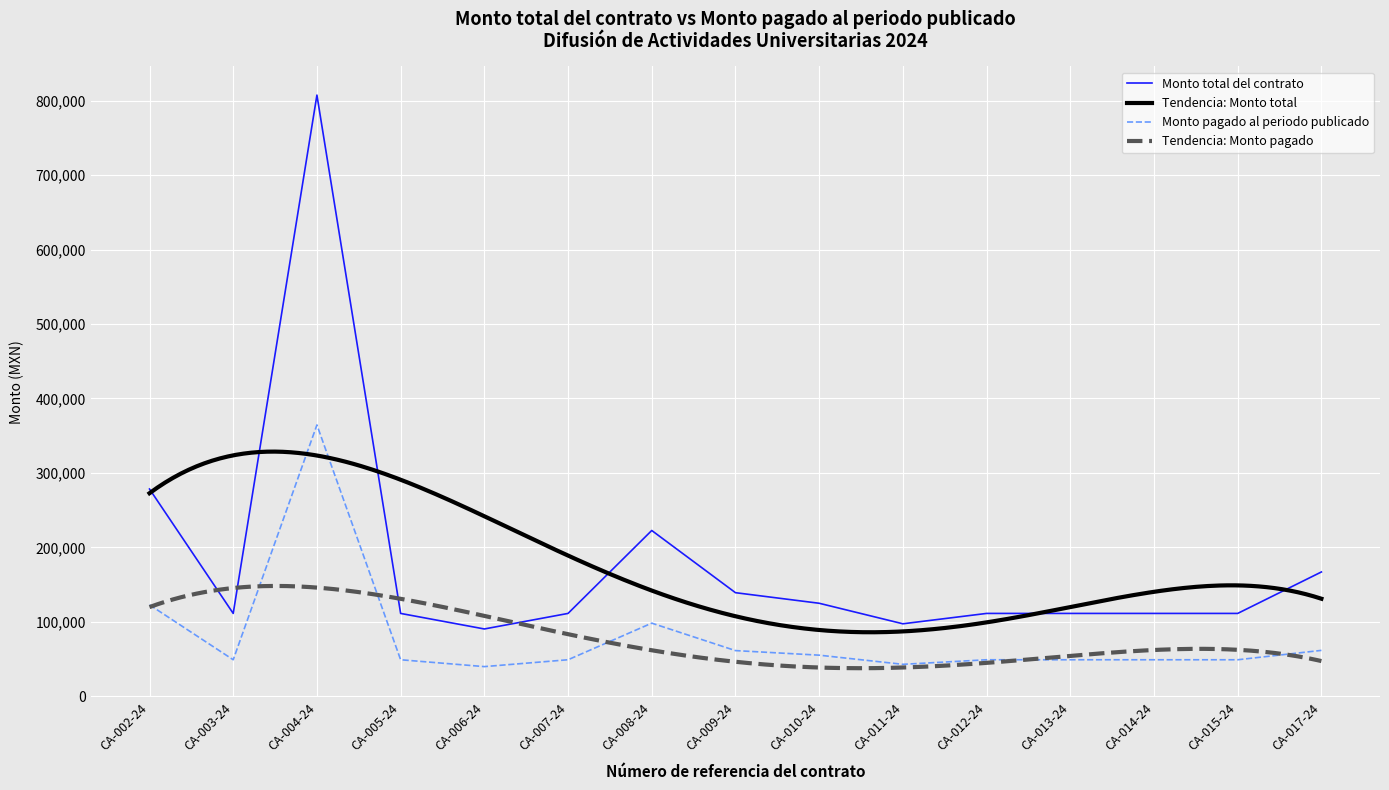

True or false: Monto total del contrato and Monto pagado al periodo publicado cross at least once.

False